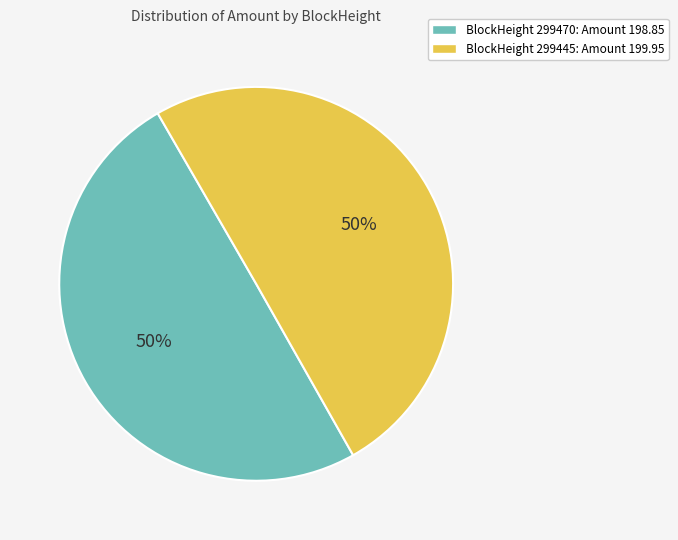

What is the ratio of the value at BlockHeight 299445: Amount 199.95 to the value at BlockHeight 299470: Amount 198.85?

1.0